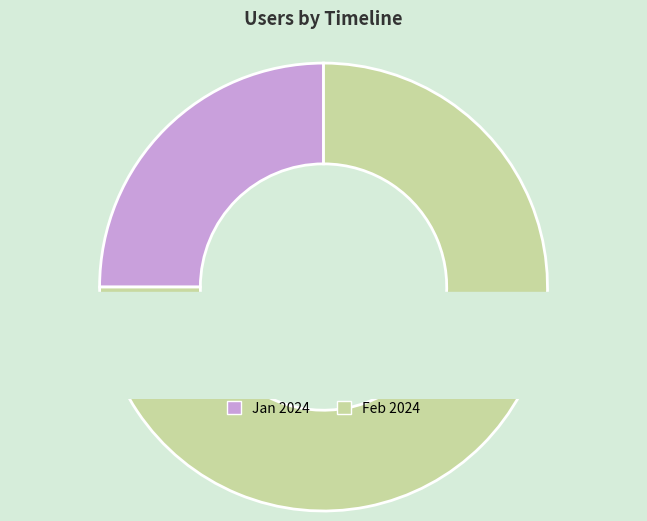

What percentage is NOT represented by 2024-02-01T00:00:00.000Z?

25.0%